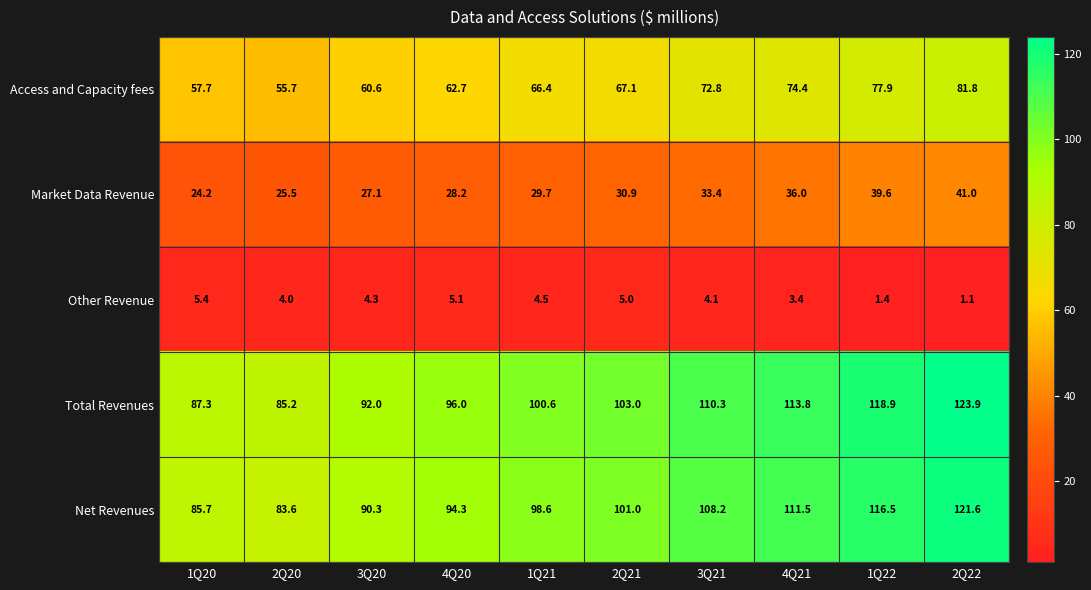

What is the greatest value displayed?

123.9